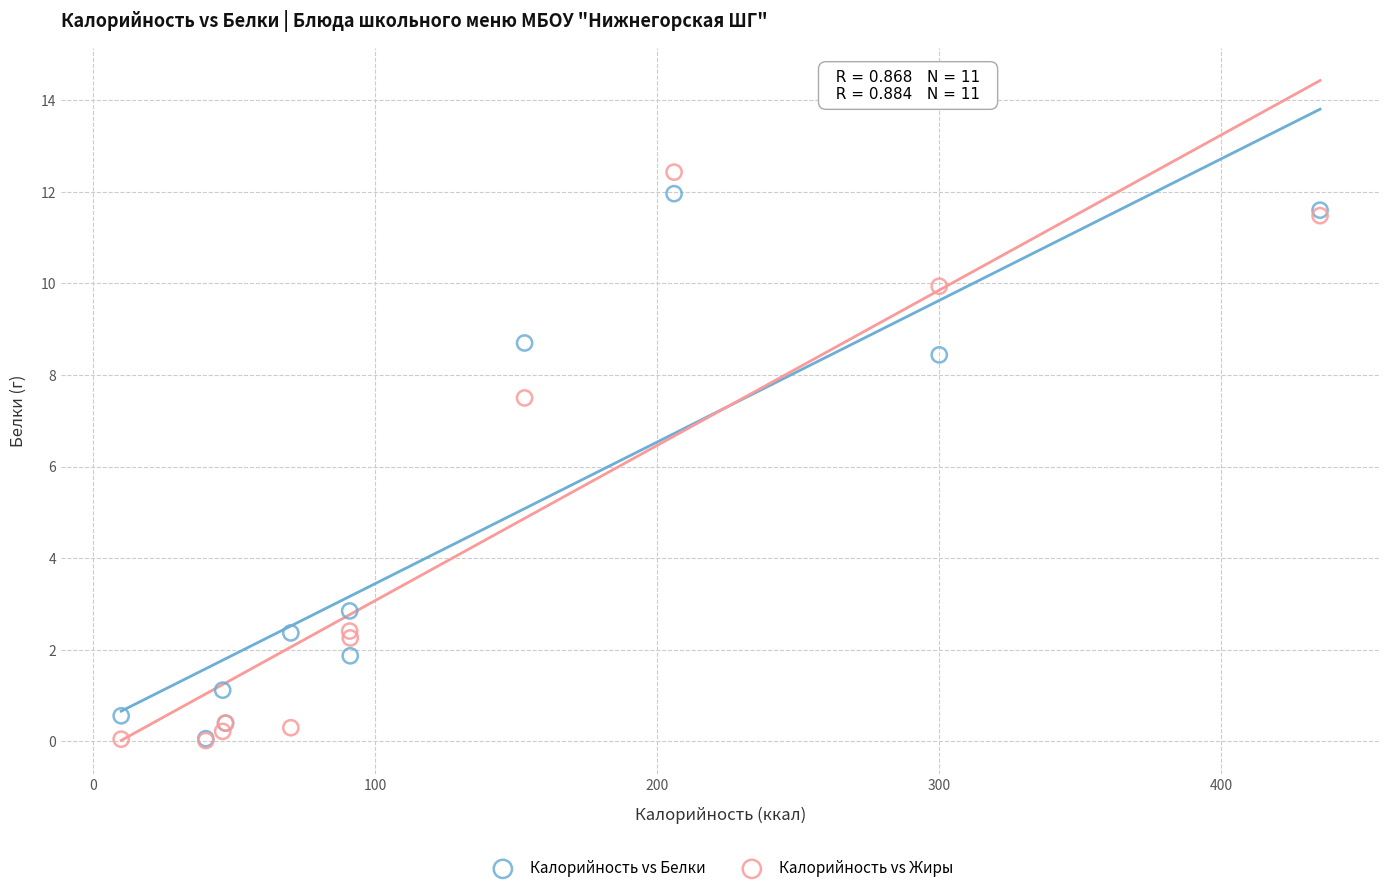

In the Калорийность vs Жиры series, what Y value is closest to 6?

7.5